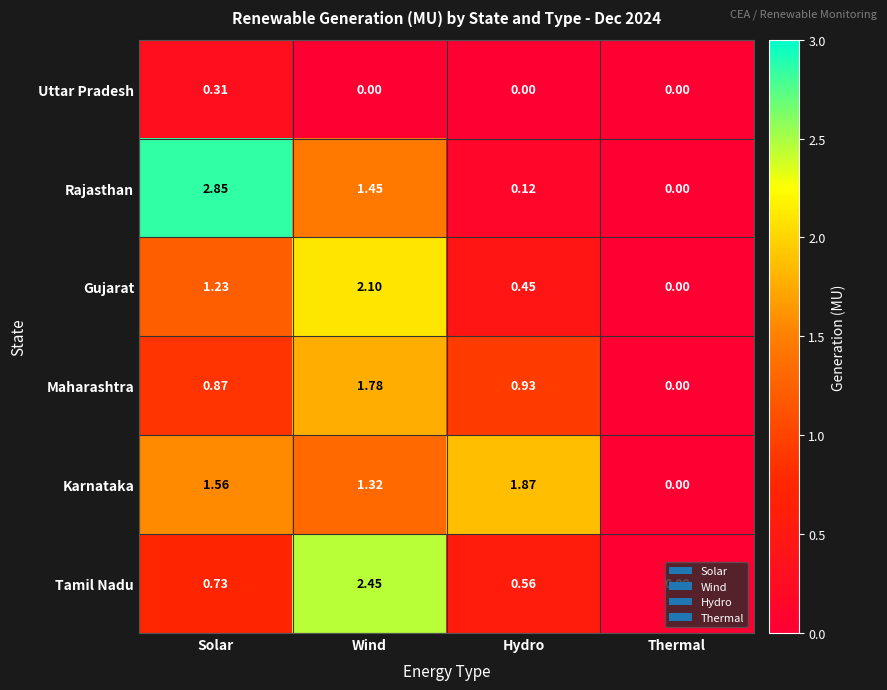

Which series has the widest spread of values?

Rajasthan